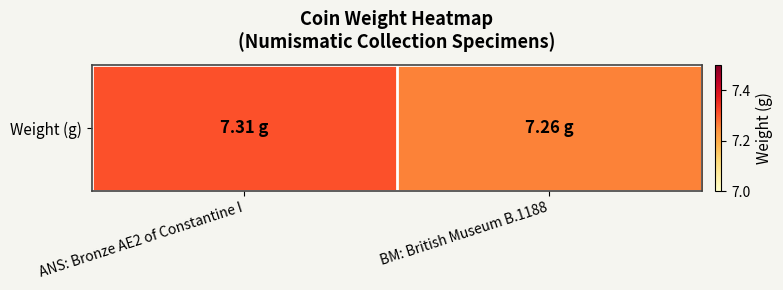

At which label is the value closest to 7?

BM: British Museum B.1188